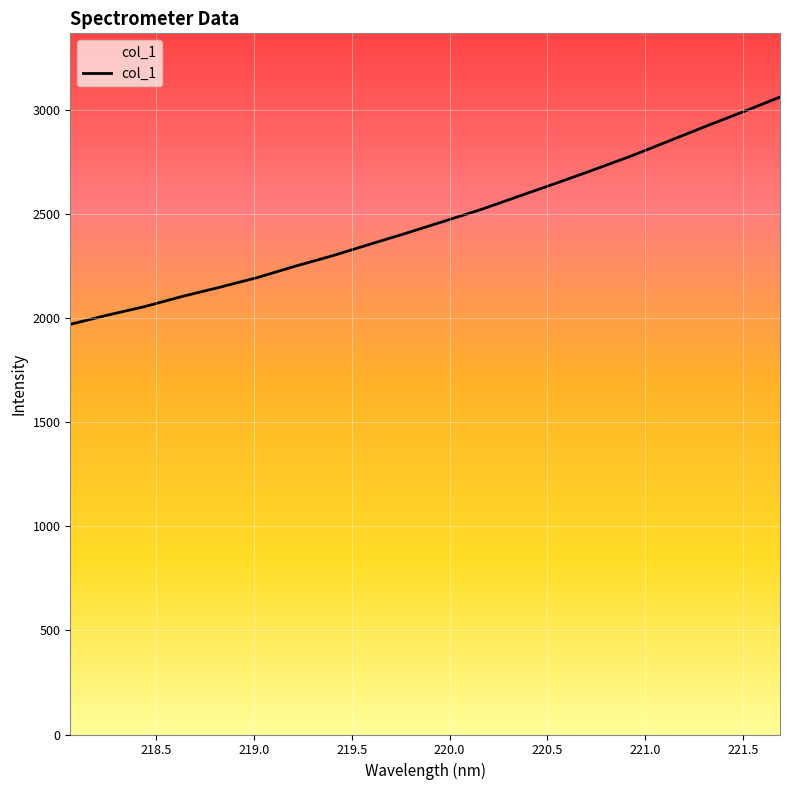

What is the maximum value shown in the chart?

3061.3